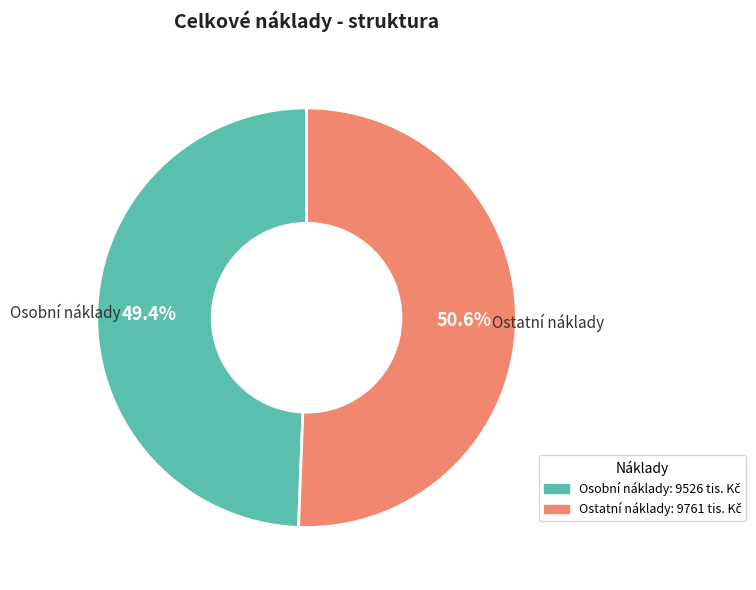

Does any single category account for the majority?

Yes